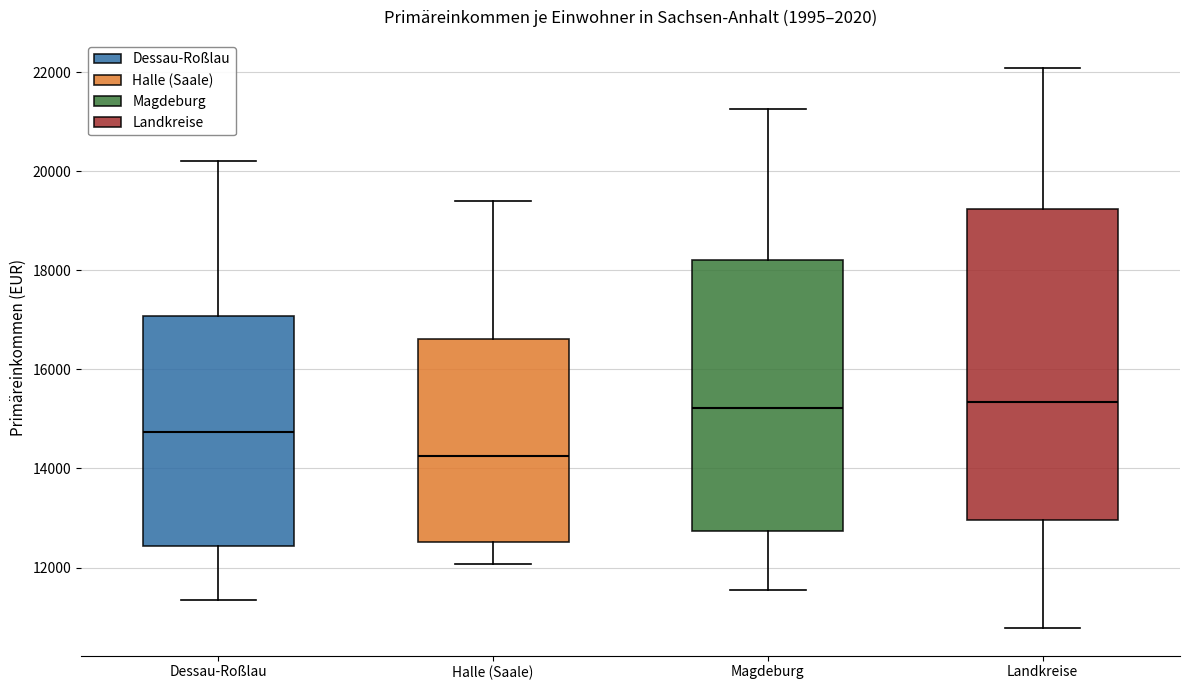

Where is the upper edge of the box for Dessau-Roßlau on the y-axis? The values are not printed on the chart, so give them approximately, as read against the axis.

17000